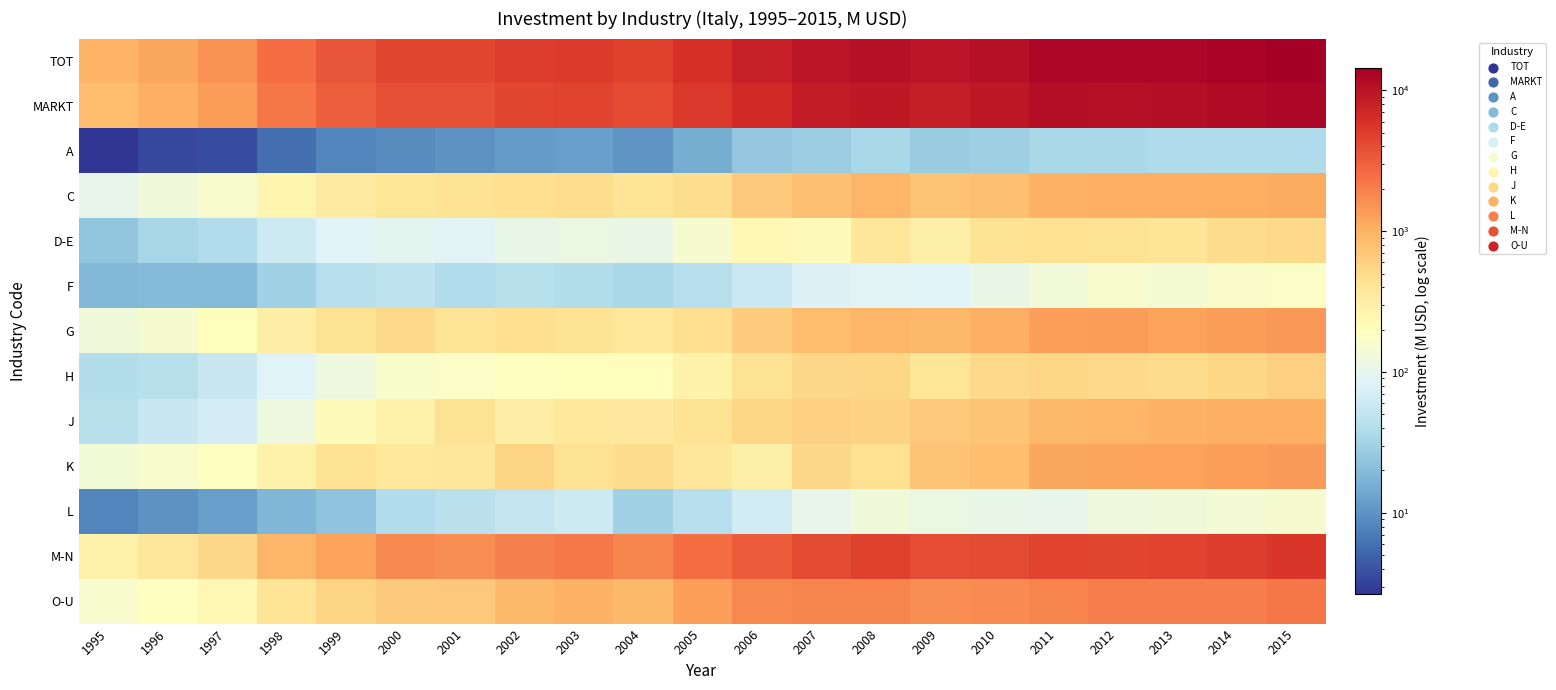

List the series in order of their peak value, lowest first.

A, L, F, D-E, H, J, C, K, G, O-U, M-N, MARKT, TOT